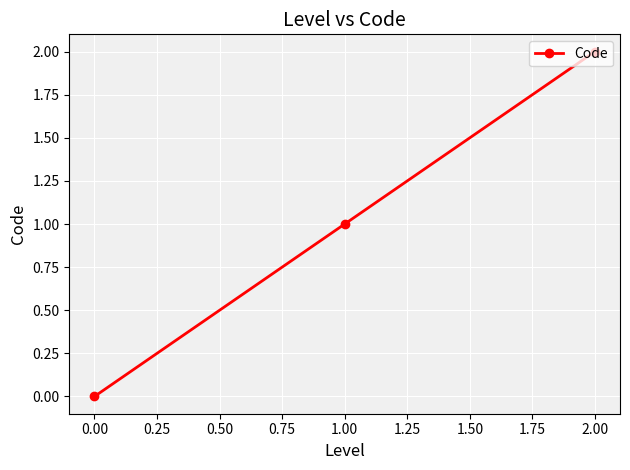

The value at 2.00 is 1. True or false?

False